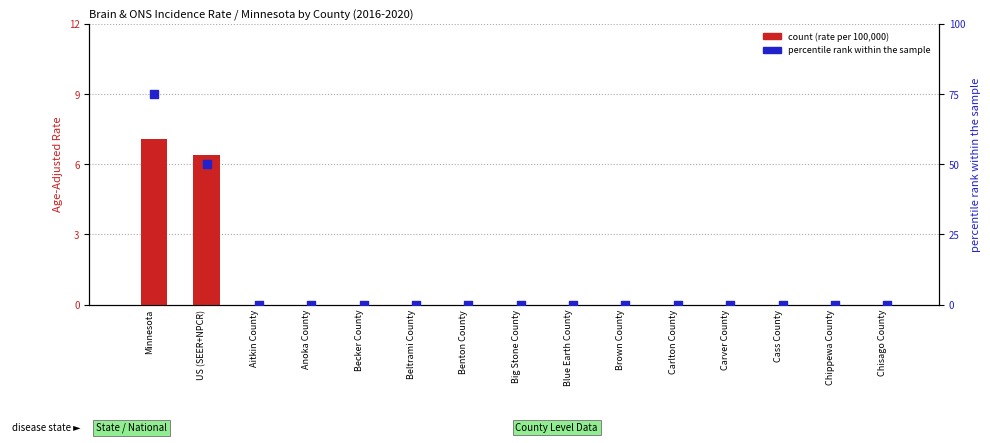

Which series has the largest total across all categories?

percentile rank within the sample